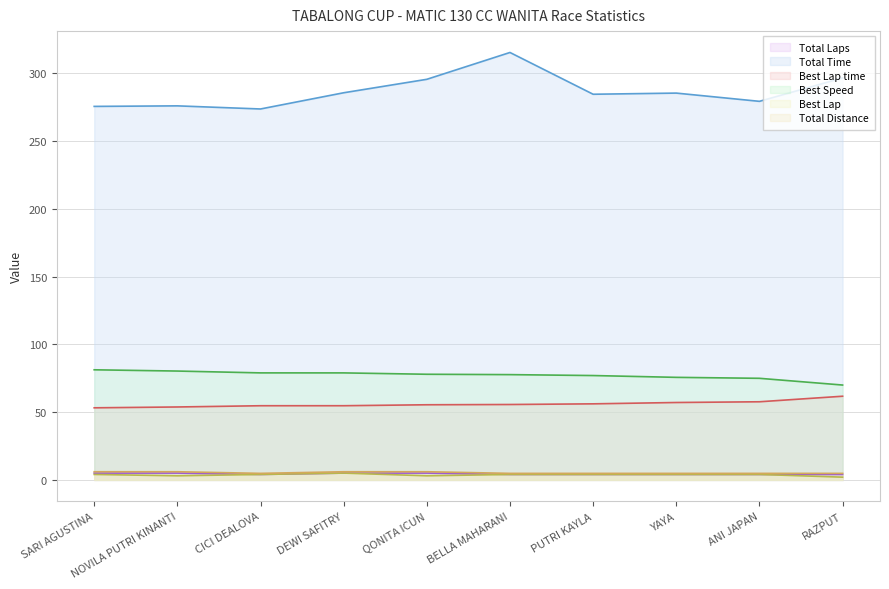

What is the label of the 8th point from the right?

CICI DEALOVA